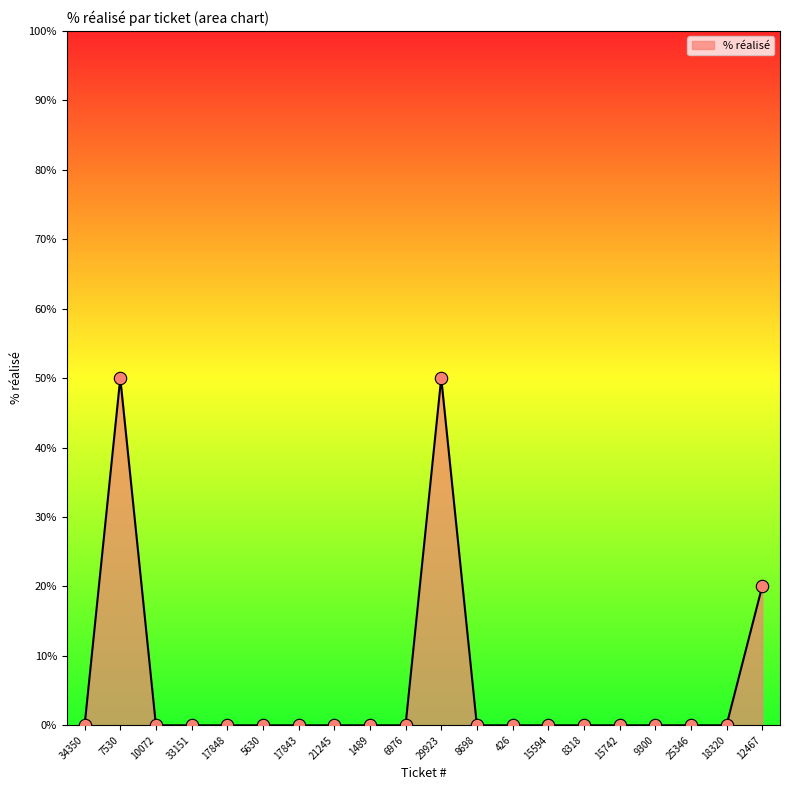

Which has a higher value, 7530 or 10072?

7530